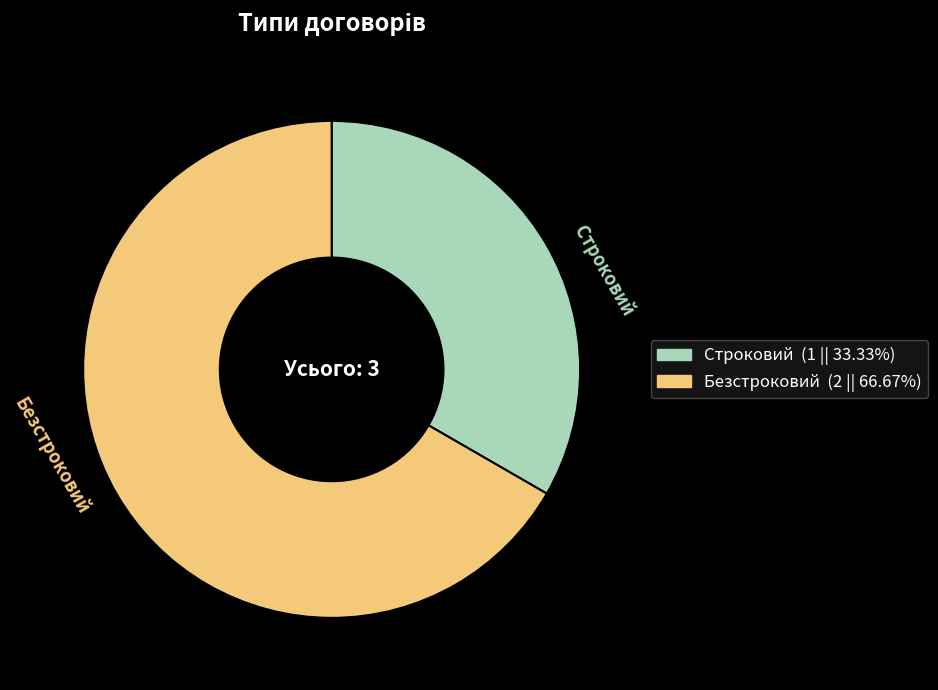

Which slice is the smallest?

Строковий